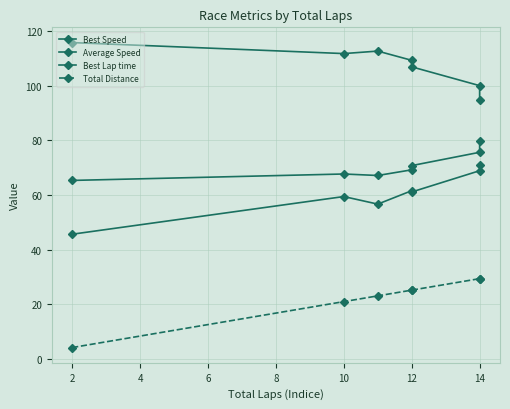

What are all the series names shown in the legend?

Best Speed, Average Speed, Best Lap time, Total Distance